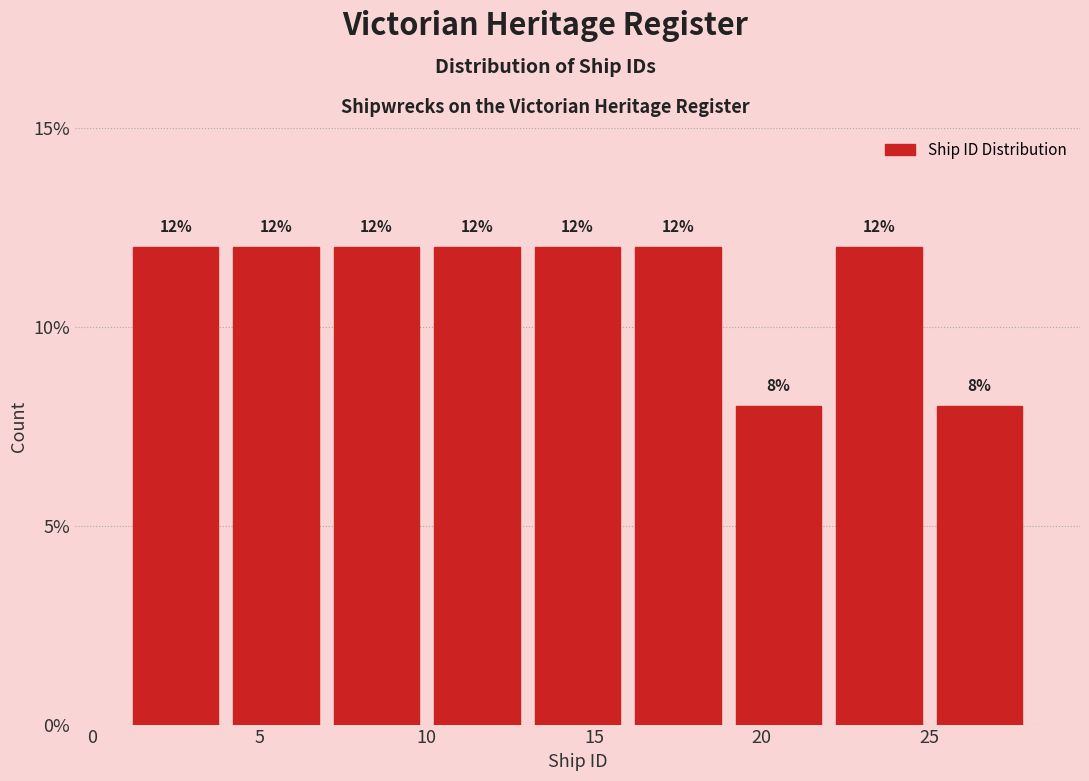

Reading left to right, transcribe this chart: for each bar, give the range it covers on the x-axis and its height.

1 to 4: 12
4 to 7: 12
7 to 10: 12
10 to 13: 12
13 to 16: 12
16 to 19: 12
19 to 22: 8
22 to 25: 12
25 to 28: 8